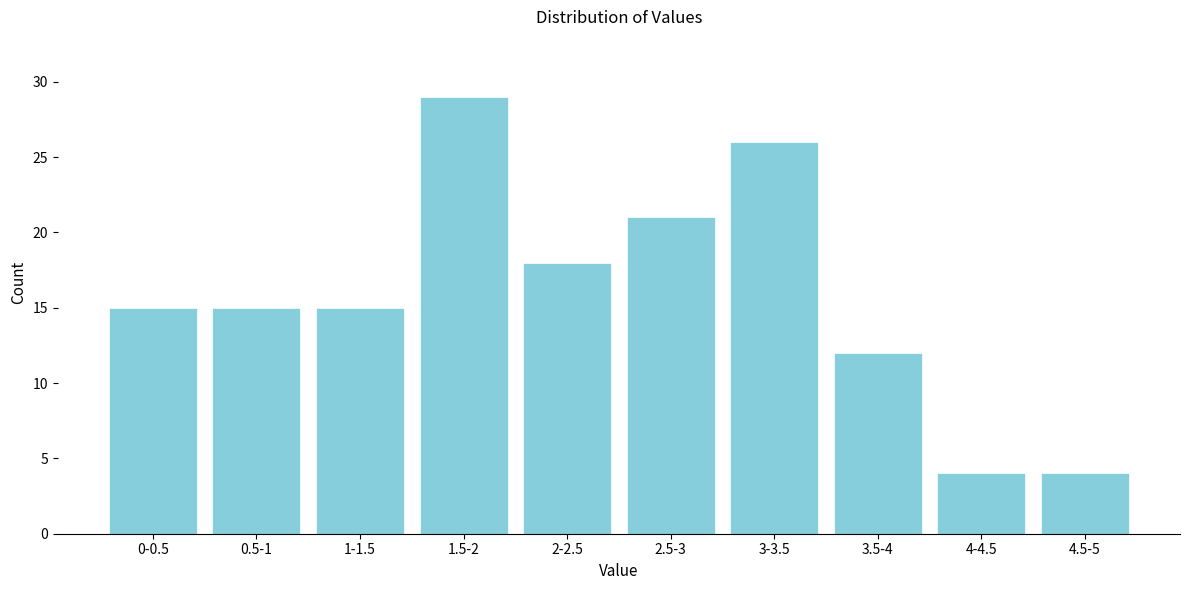

Reading left to right, what are all the values shown in this chart?

15	15	15	29	18	21	26	12	4	4